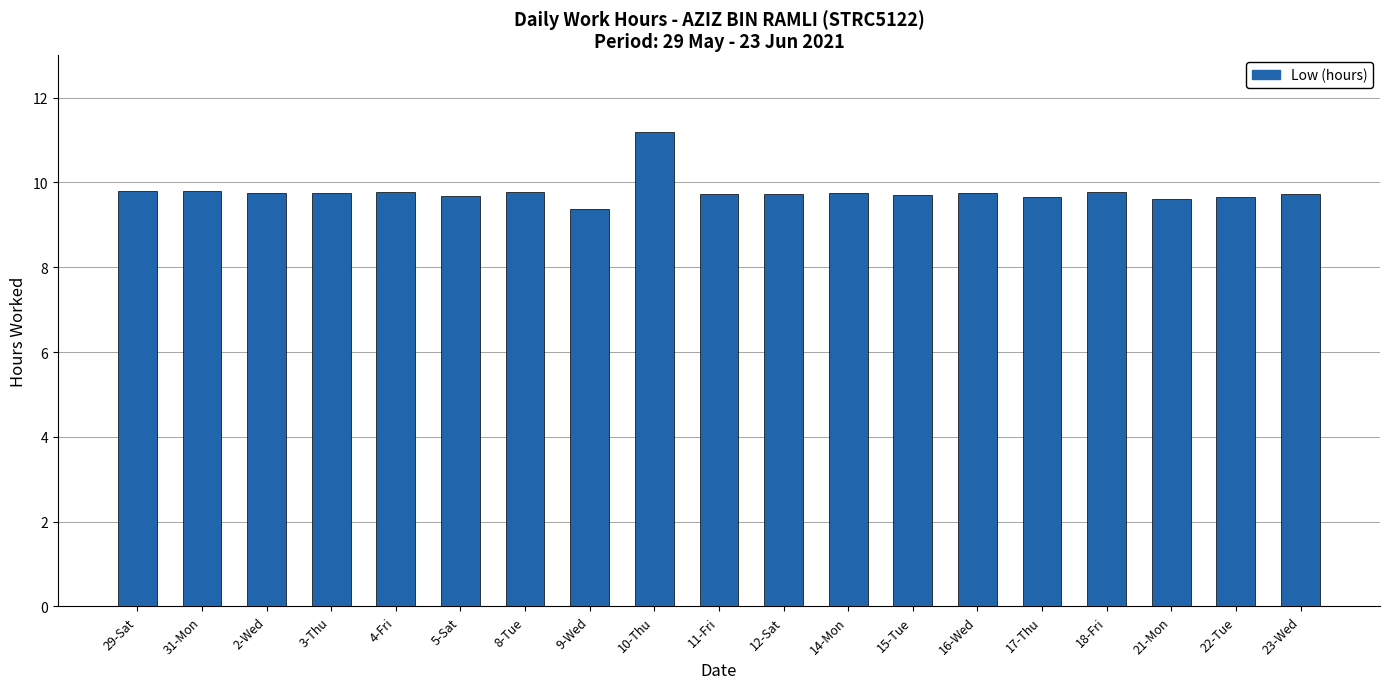

What is the label of the 12th bar from the right?

9-Wed